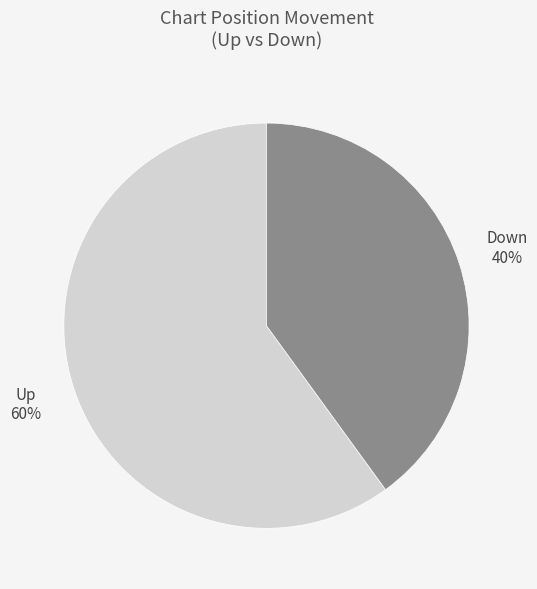

Is there a majority slice in this chart?

Yes